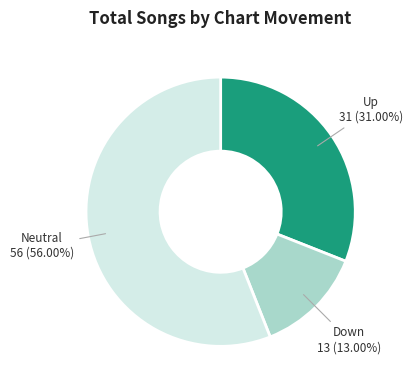

Is there any slice that represents more than half of the pie?

Yes